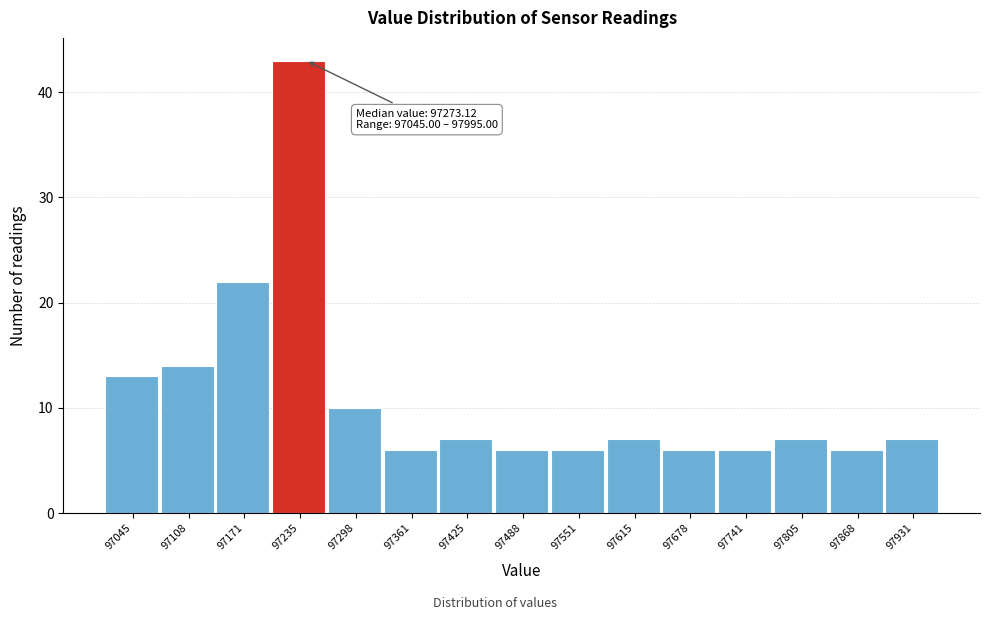

Reading left to right, transcribe all the data shown in this chart.

13	14	22	43	10	6	7	6	6	7	6	6	7	6	7